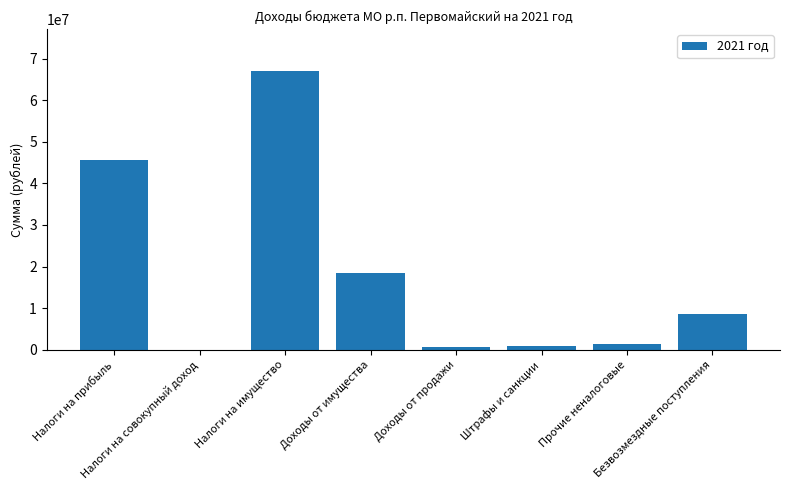

What is the sum of all values?

142550573.4